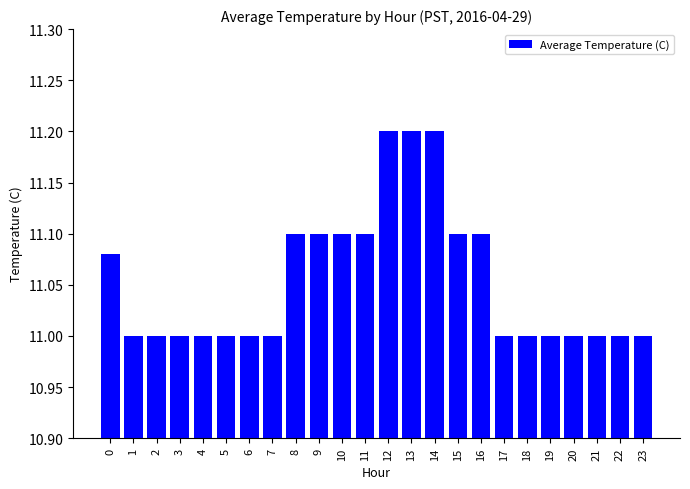

Is it true that the value at 3 is 11.0?

True